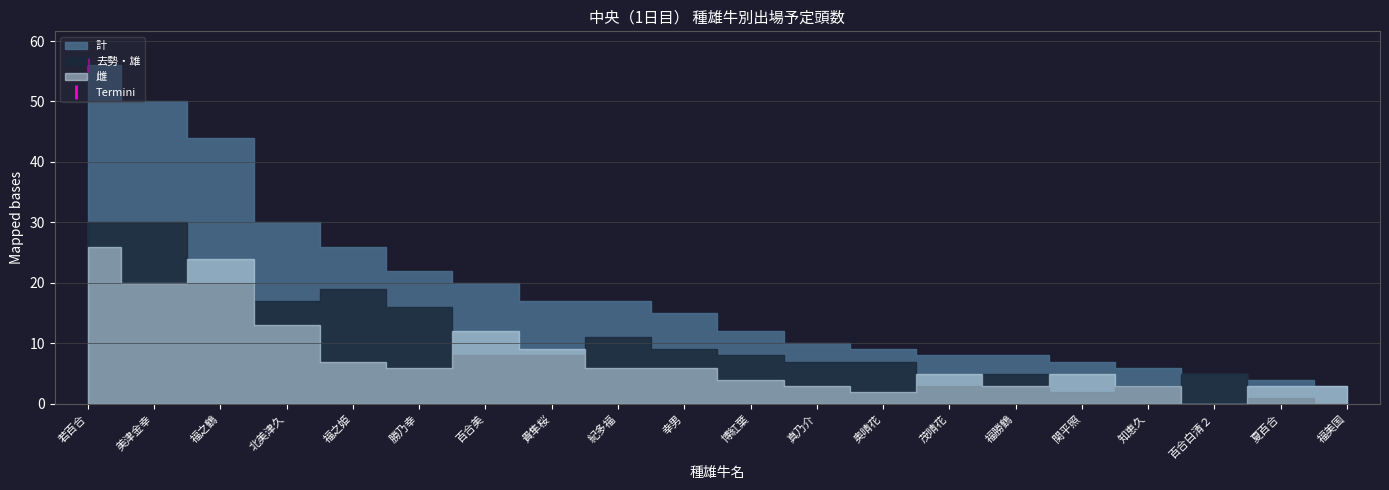

What is the value of the 計 point at the 19th from the left?

4